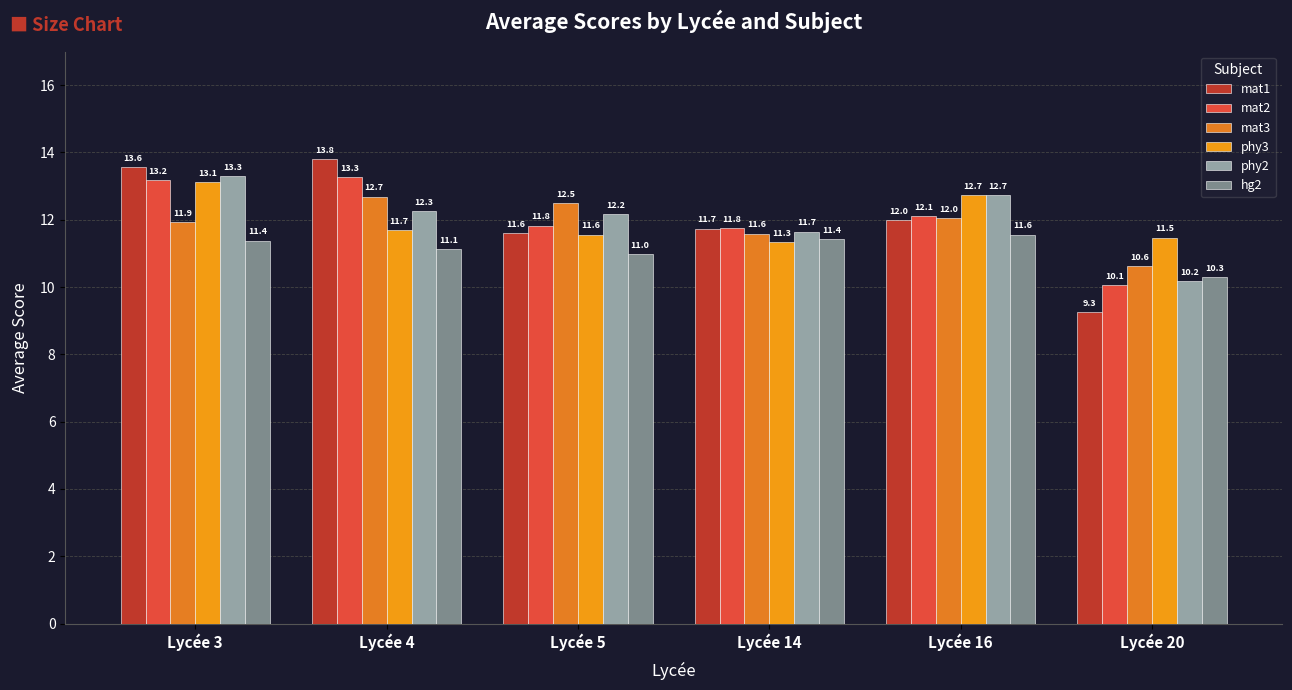

What is the average value of the mat1 series?

12.0